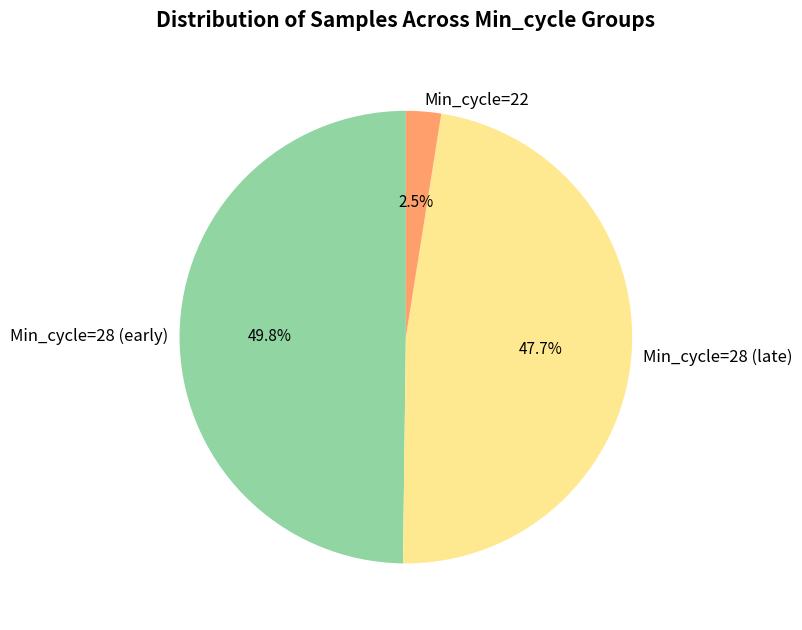

To the nearest percent, what is the average slice percentage?

33%